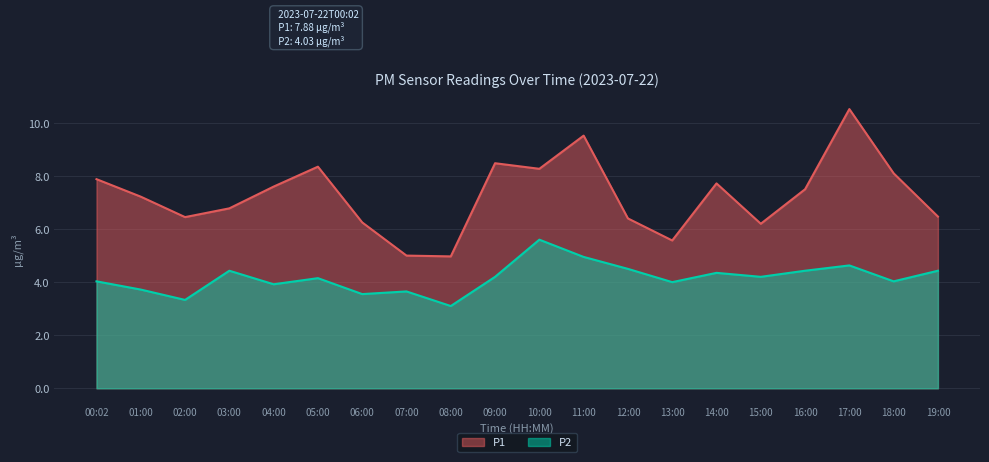

Which category has the lowest value in the P2 series?

08:00